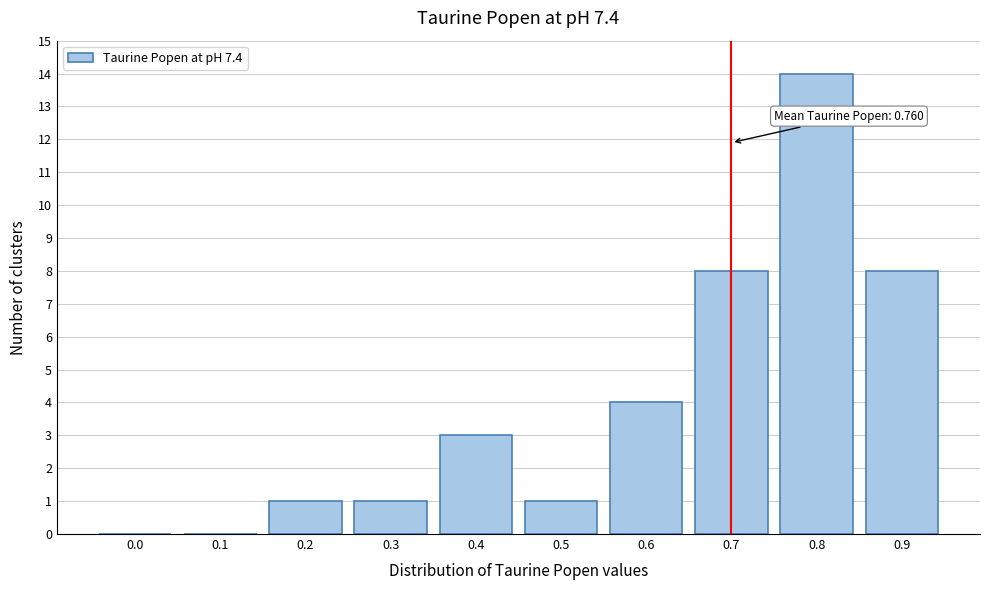

Reading left to right, extract all data points from this chart.

0.0=0	0.1=0	0.2=1	0.3=1	0.4=3	0.5=1	0.6=4	0.7=8	0.8=14	0.9=8